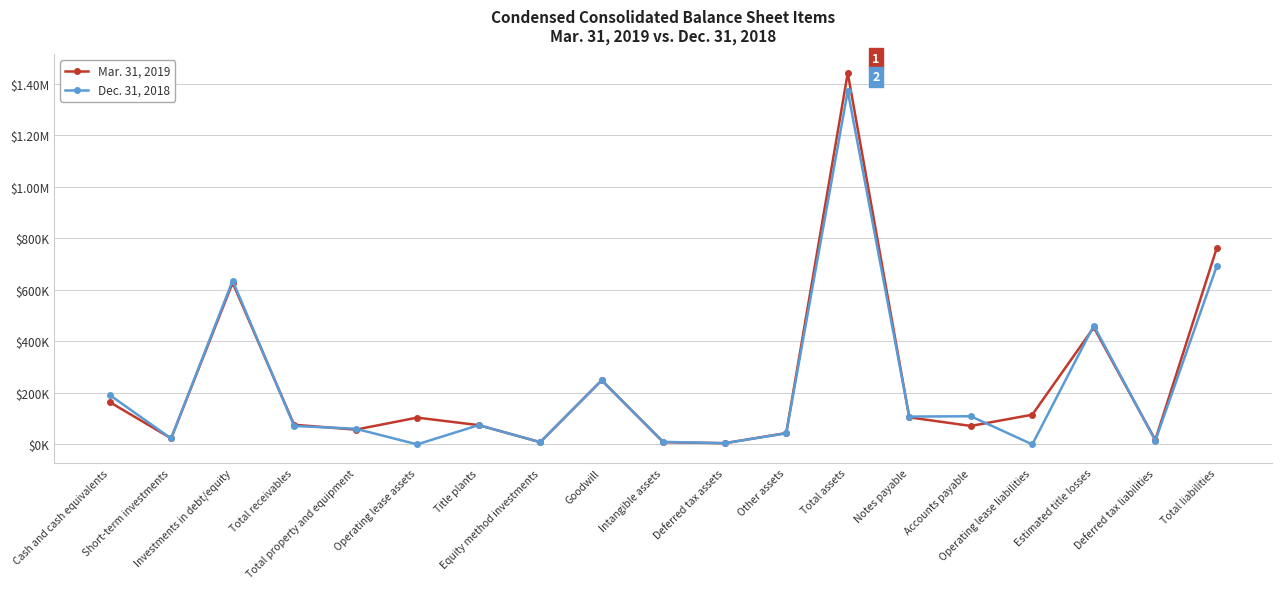

What are all the series names shown in the legend?

Mar. 31, 2019, Dec. 31, 2018